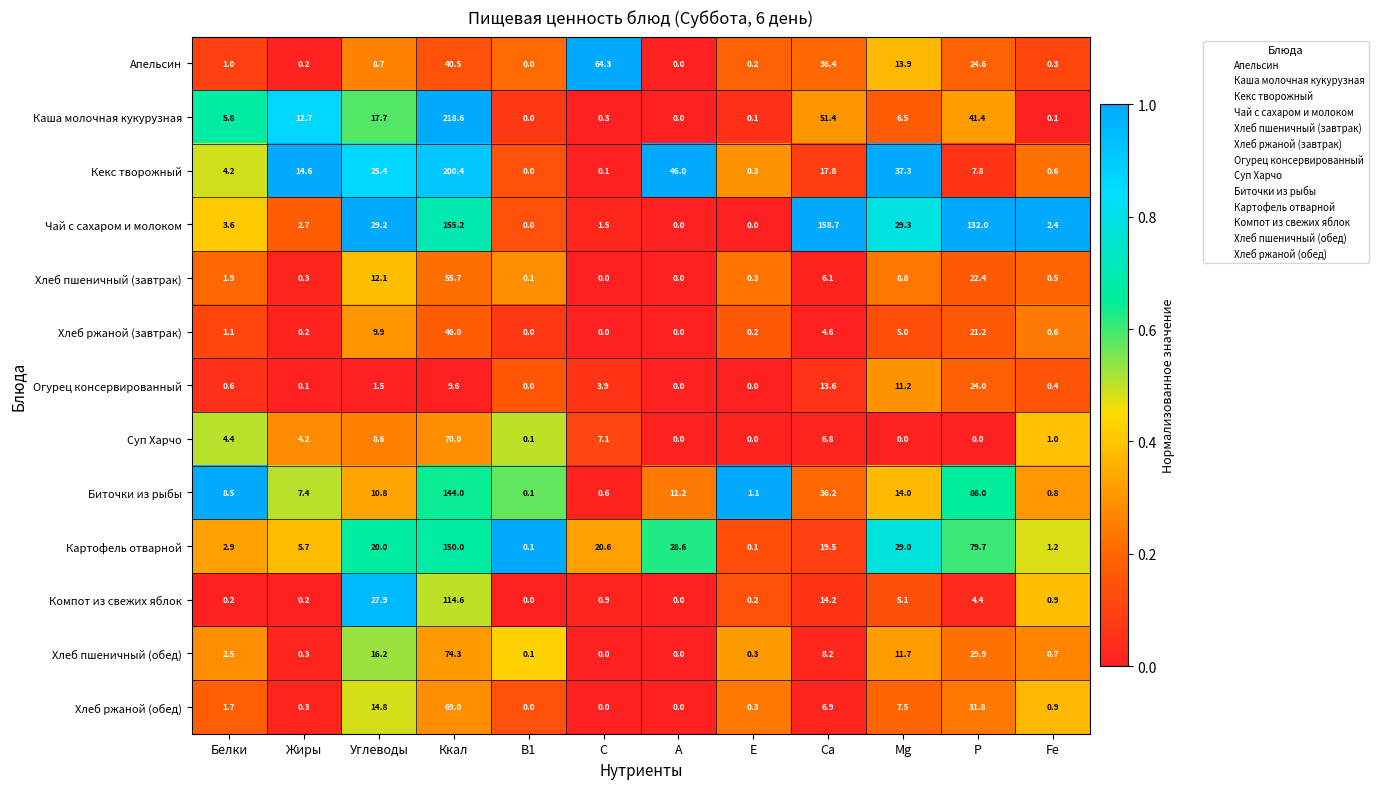

How many categories are shown in the chart?

12